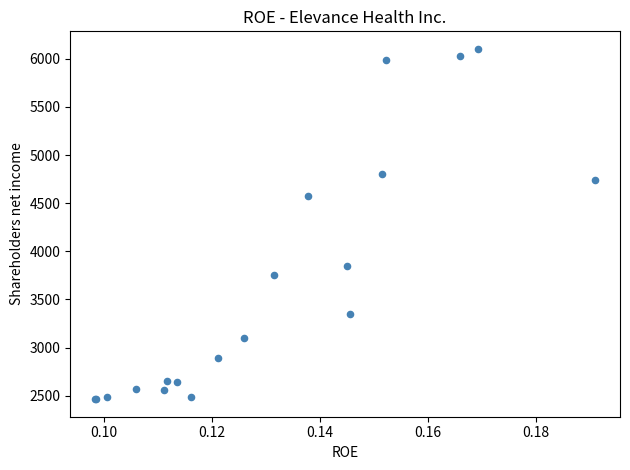

What Y value in the scatter plot is closest to 4284?

4572